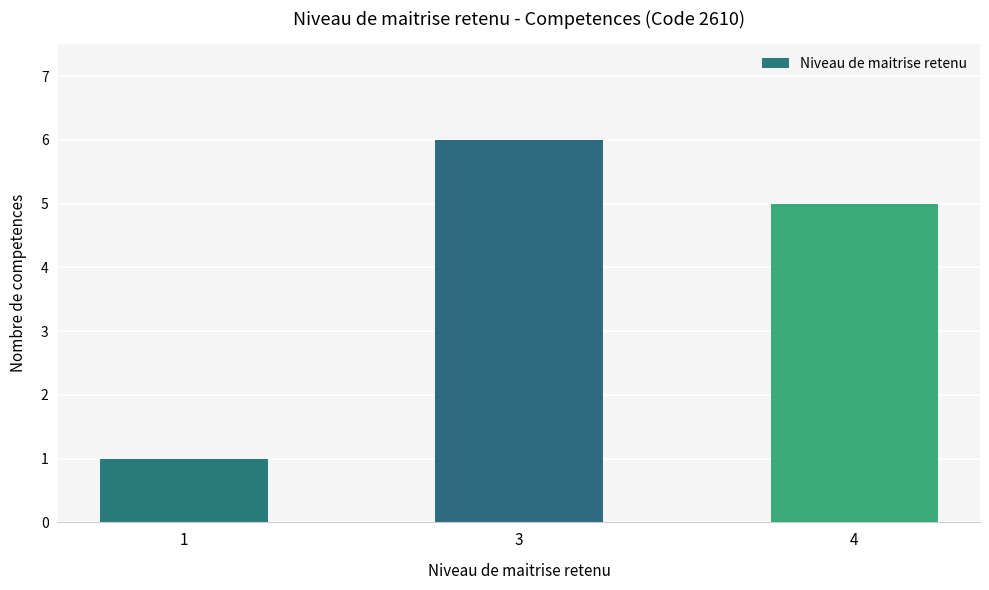

What is the average value?

4